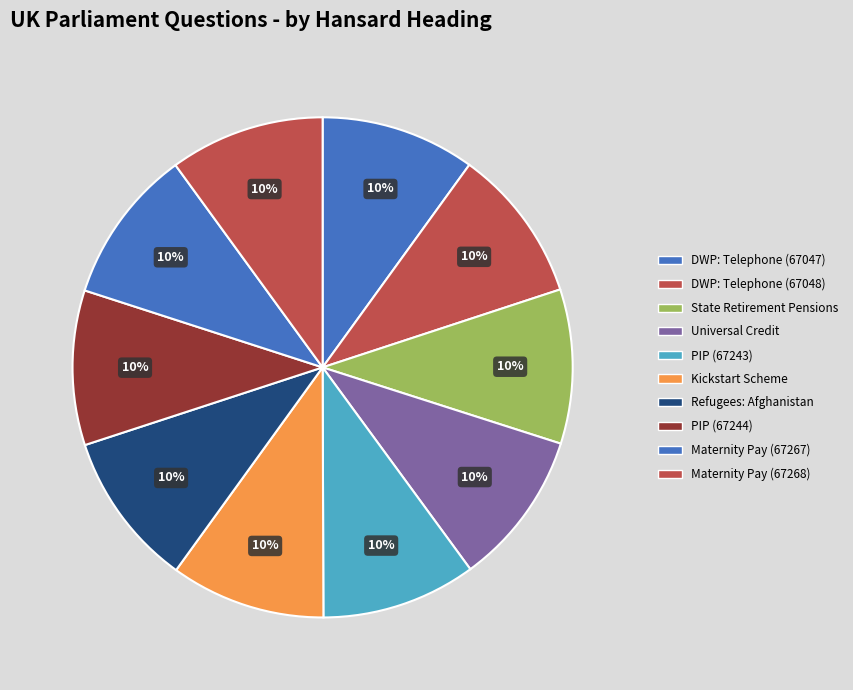

How much of the chart is everything except Maternity Pay (67268)?

90.0%